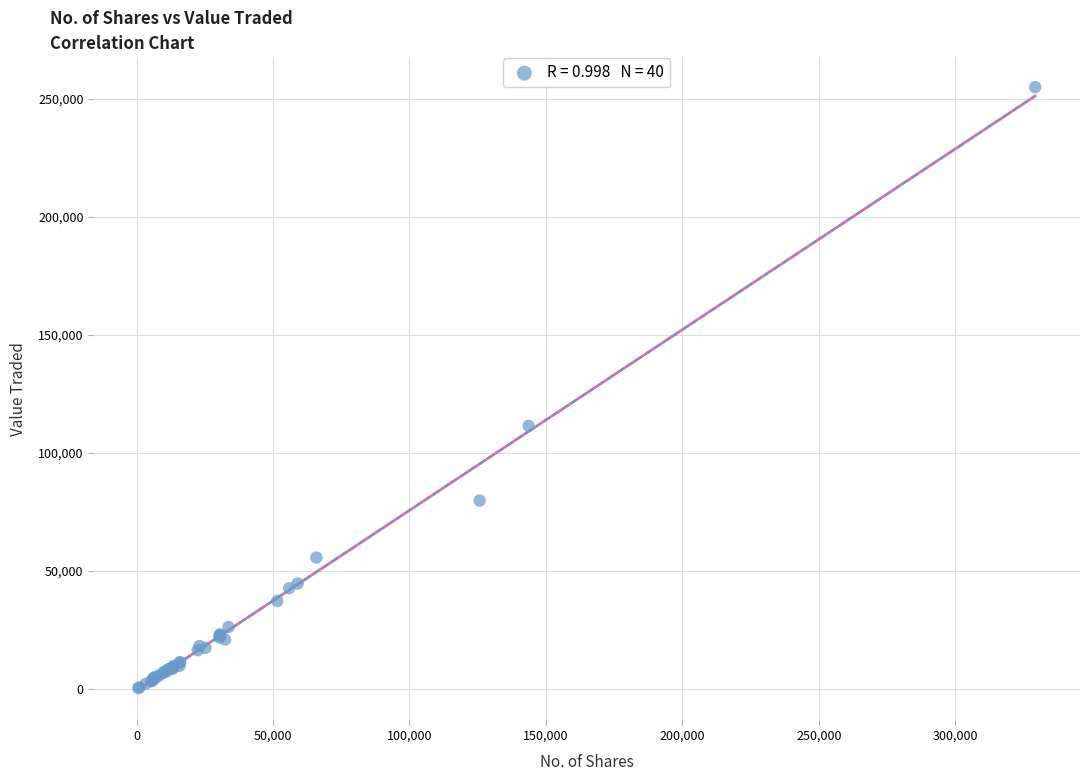

What Y value in the scatter plot is closest to 127651?

111467